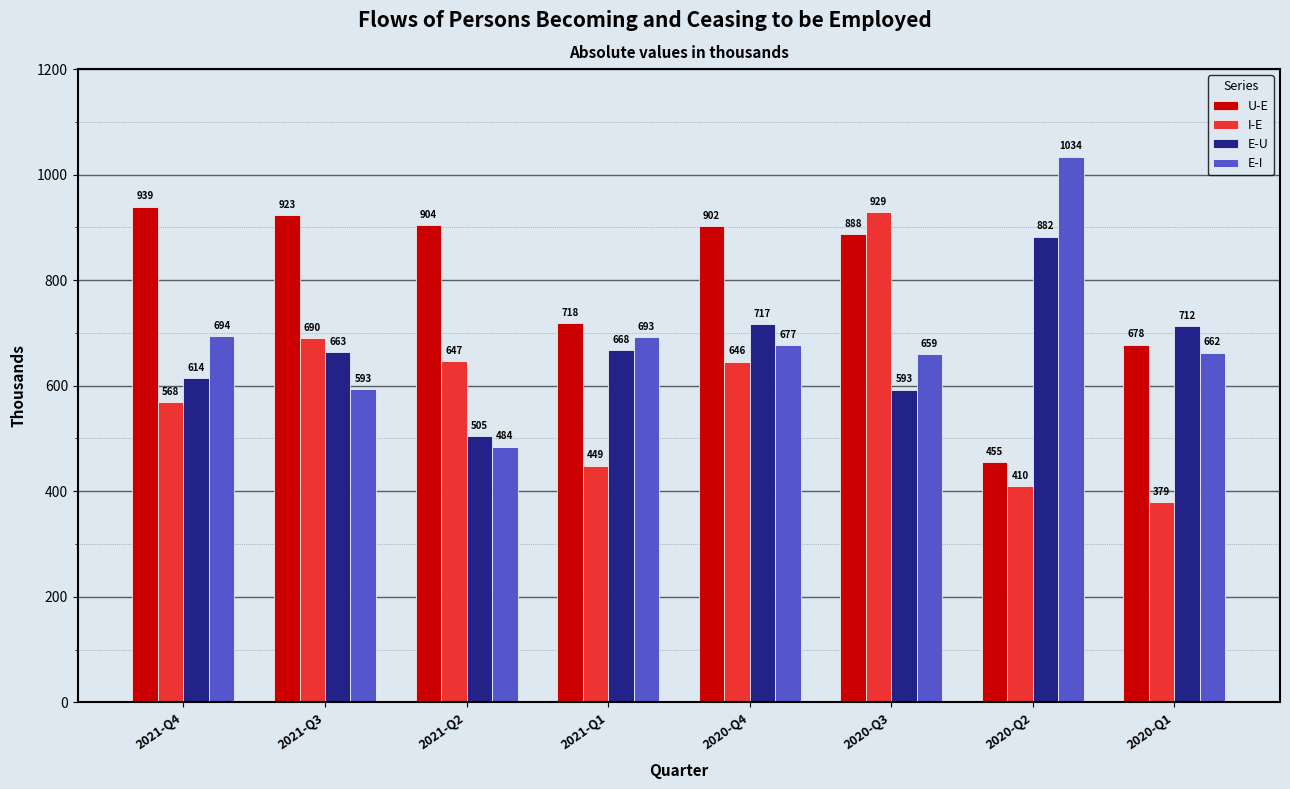

What are all the series names shown in the legend?

U-E, I-E, E-U, E-I